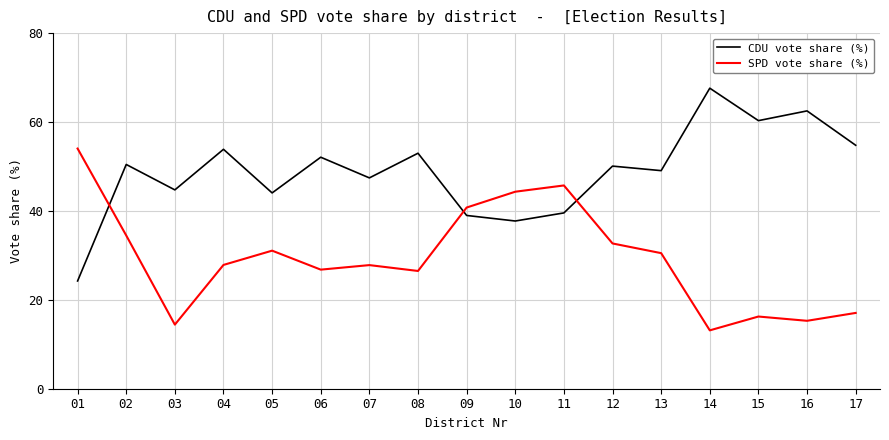

The SPD vote share (%) series shows 26.8 at 06. True or false?

True